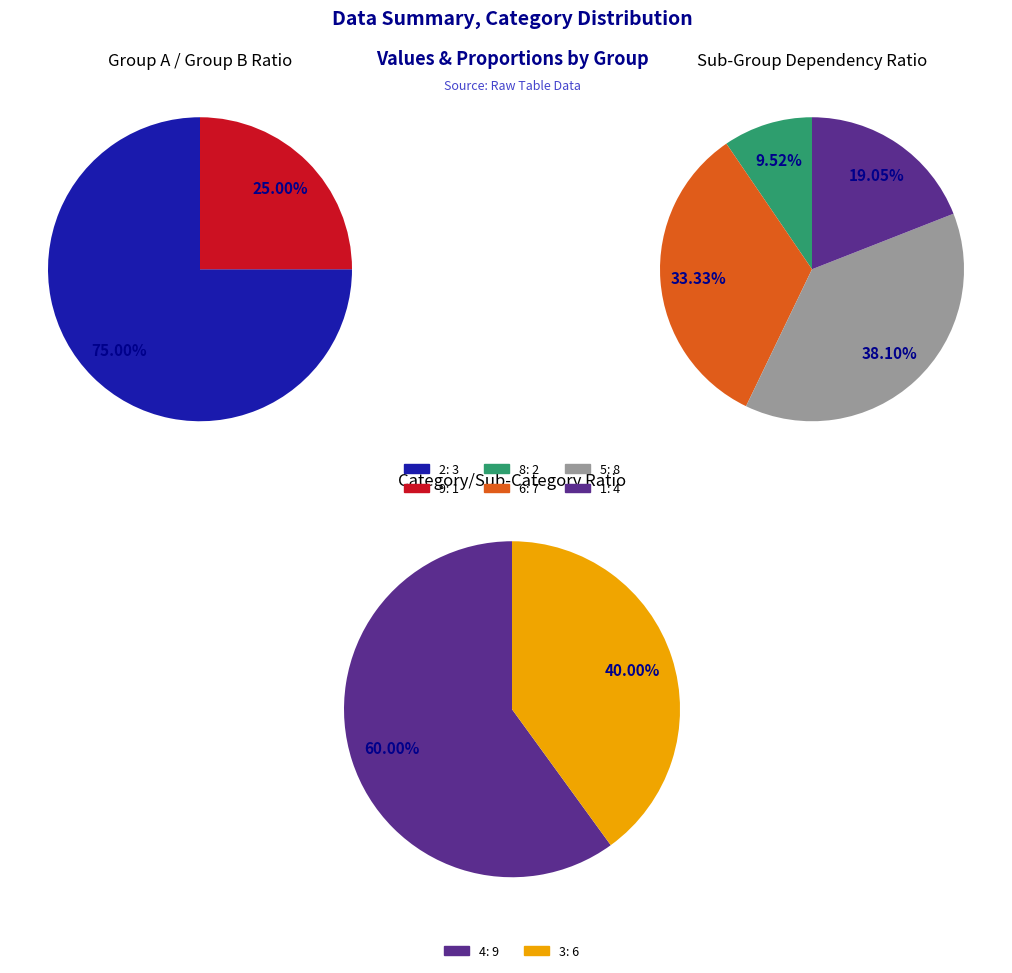

What is the largest slice in the pie chart?

4